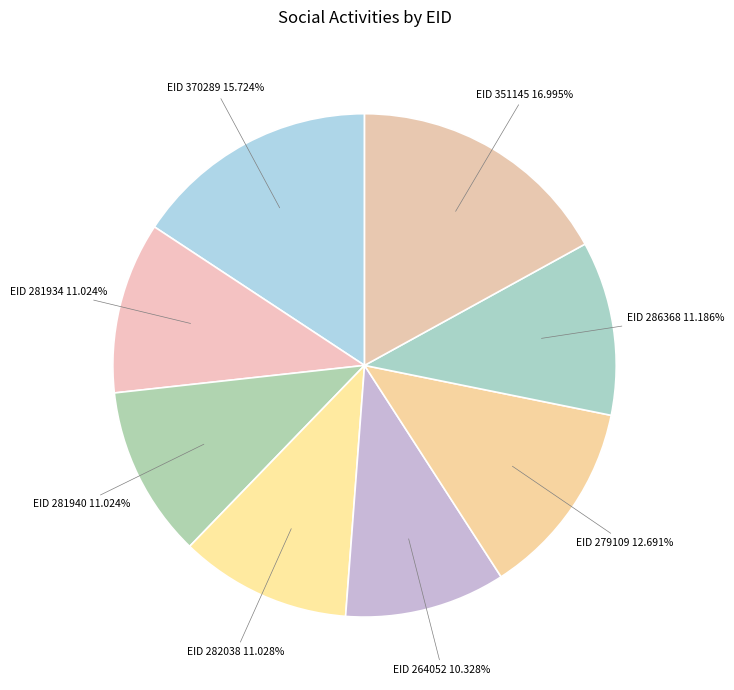

Between EID 279109 and EID 370289, which is larger?

EID 370289